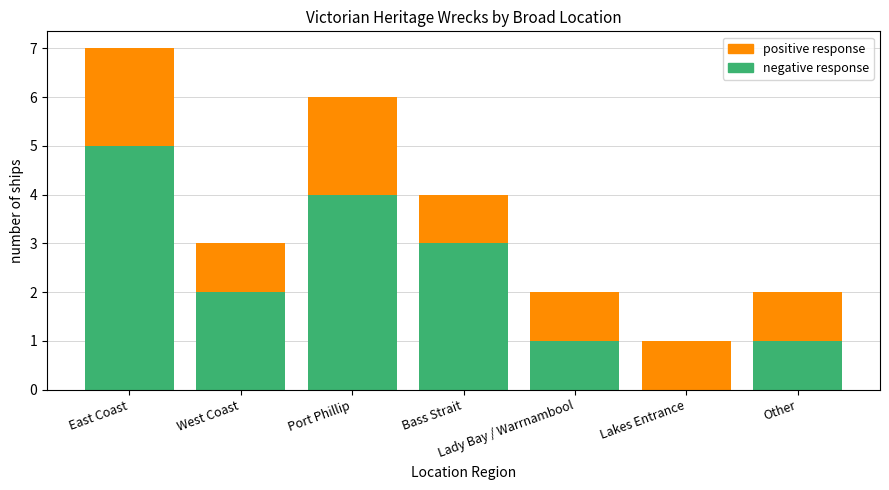

At which category is the sum across all series the highest?

East Coast